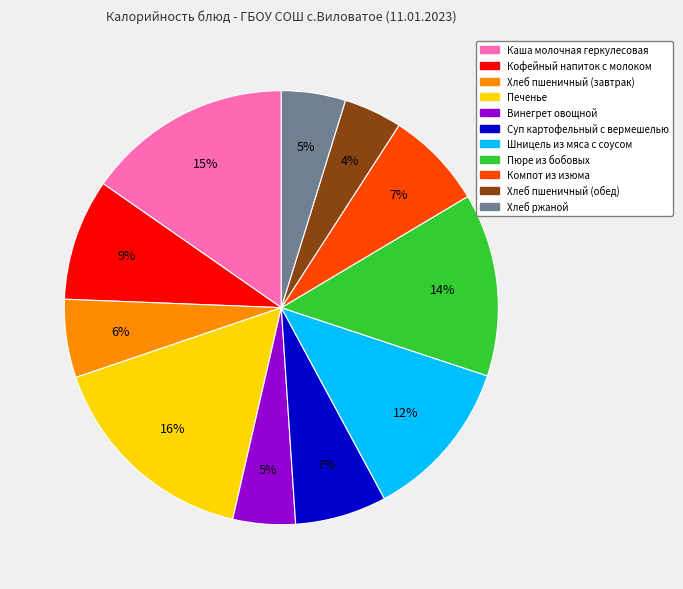

Which category has the biggest portion of the pie?

Печенье